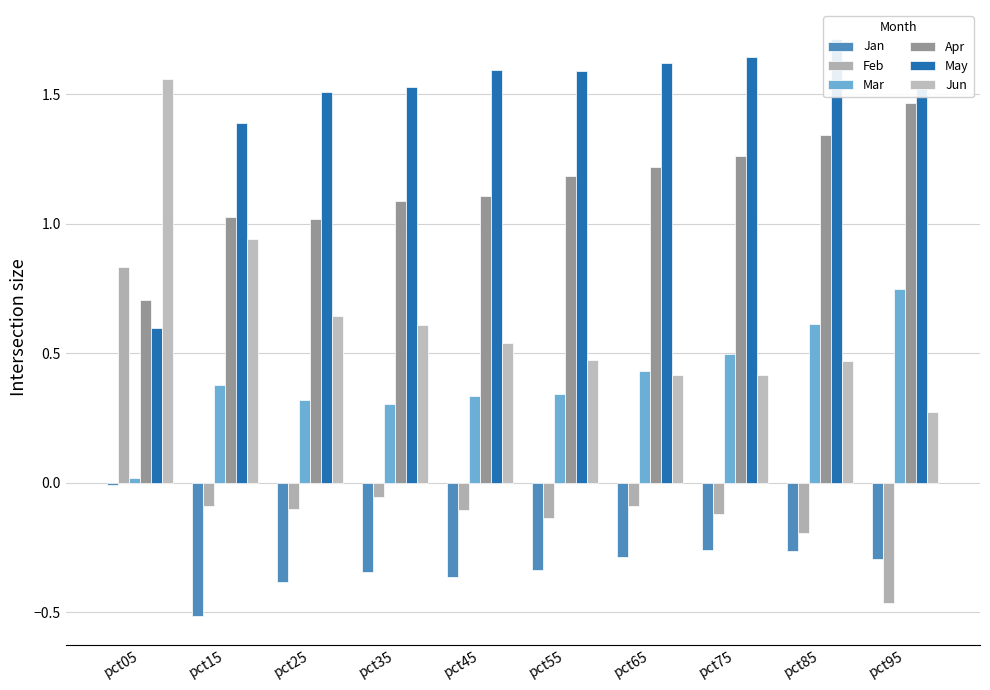

The value of Jan at pct15 is -0.5. True or false?

True